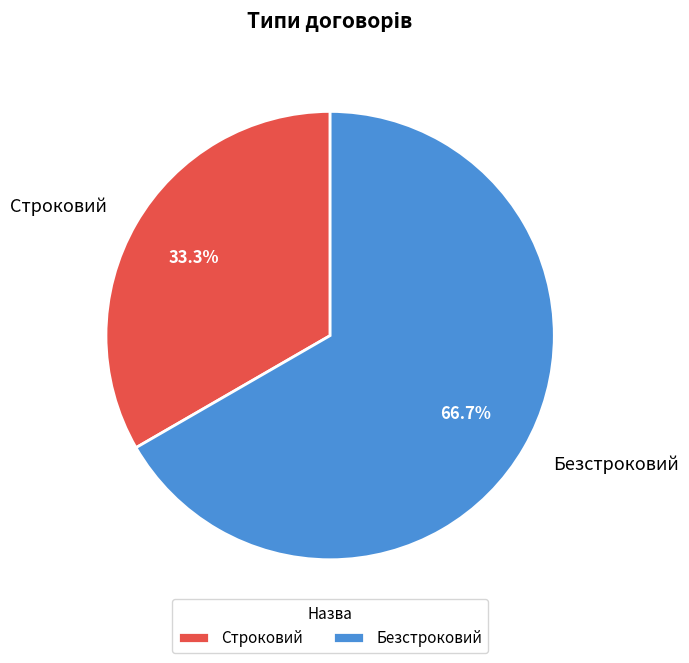

Count the number of slices in the pie.

2